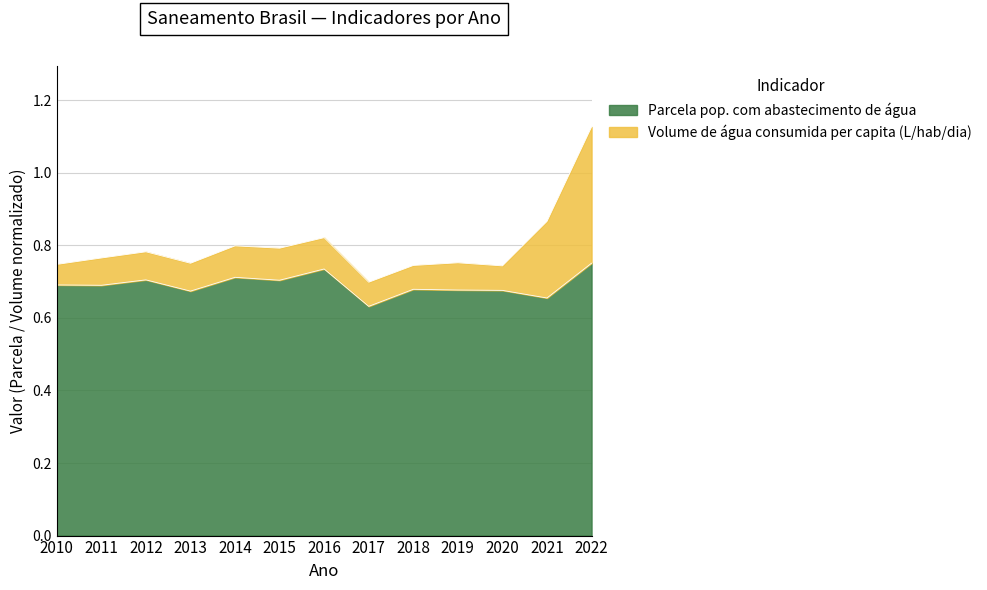

How many values are between 0 and 1?

13